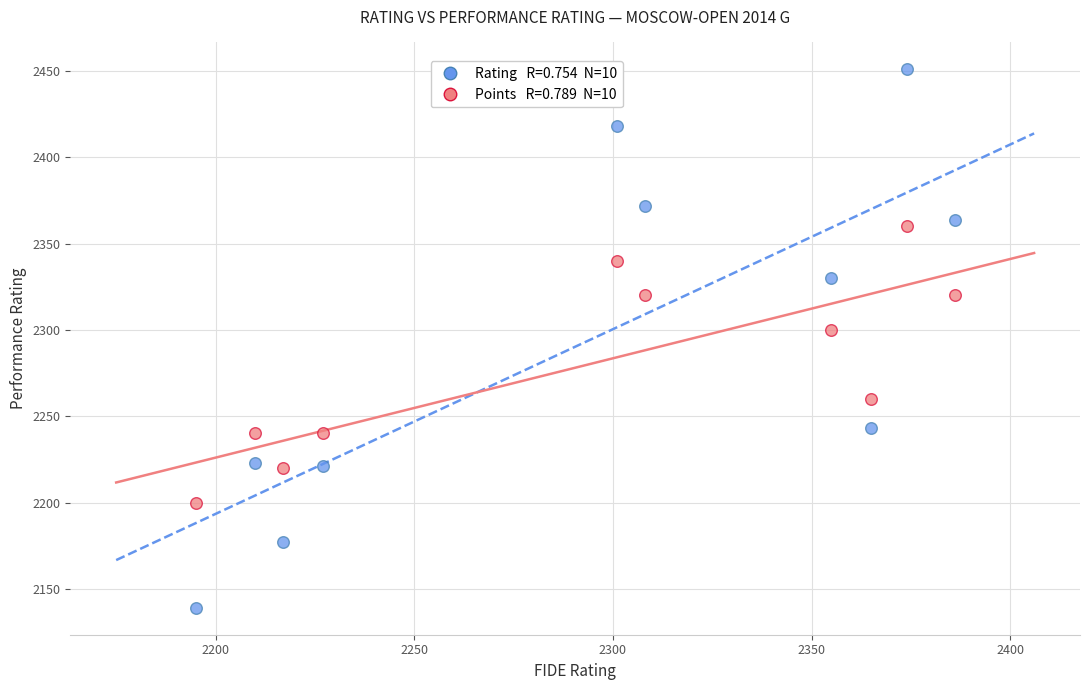

Across all series, what Y value is closest to 2295?

2300